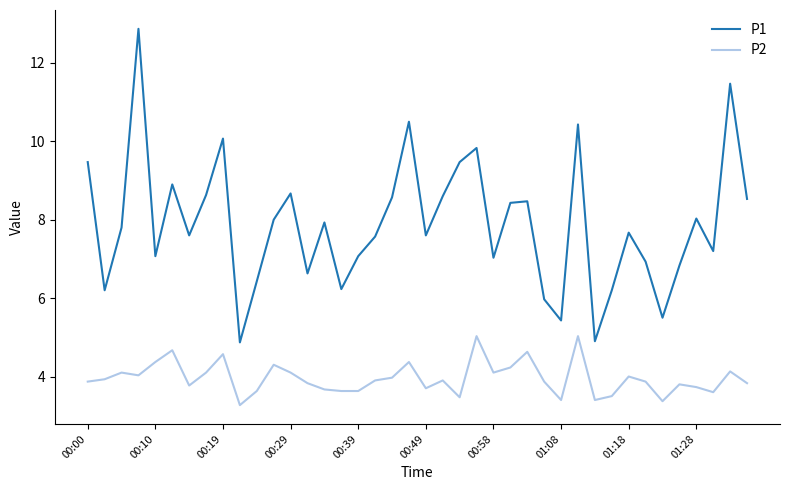

True or false: P2 and P1 intersect in this chart.

False